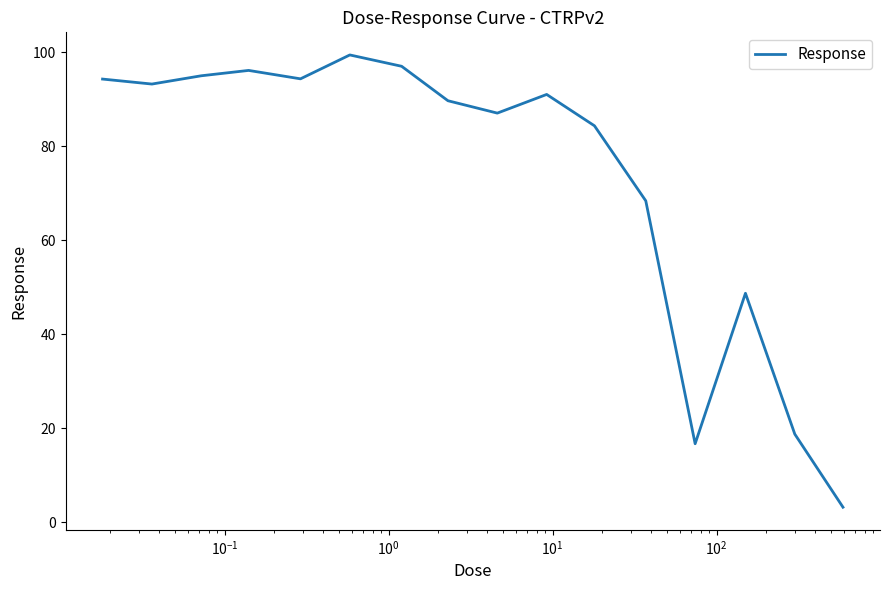

What is the difference between the maximum and minimum values?

96.2